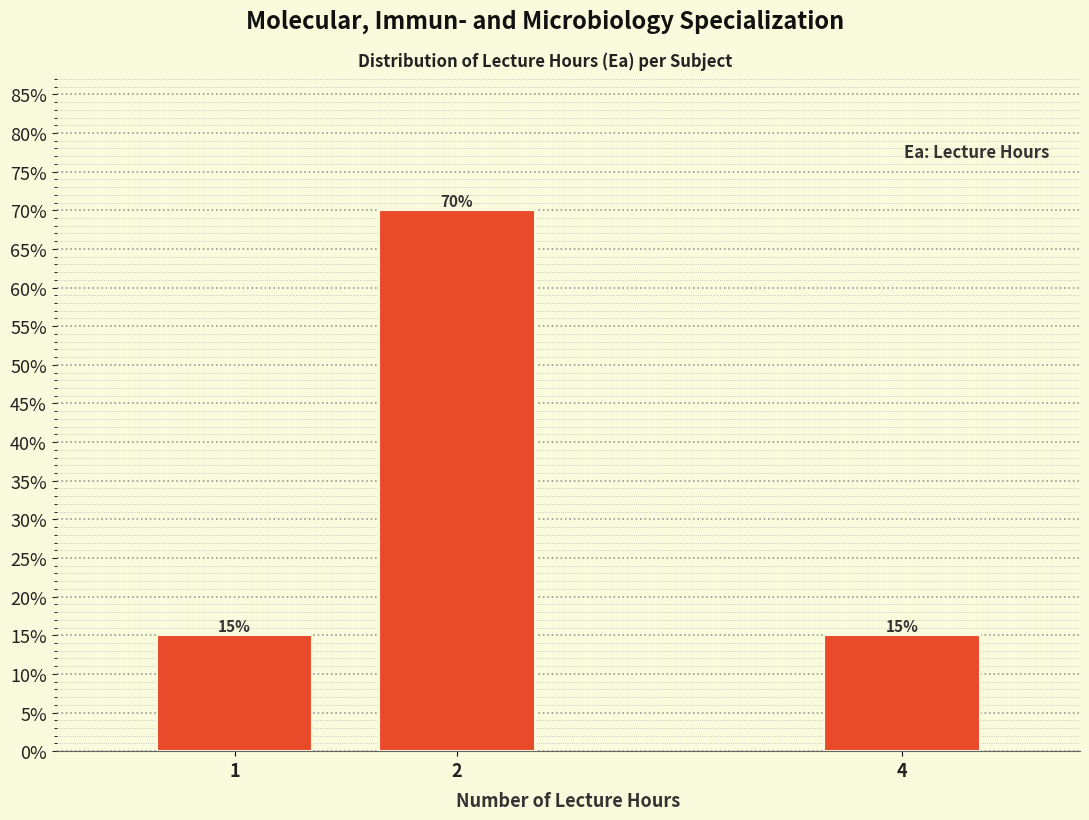

Reading left to right, transcribe all the data shown in this chart.

1=15	2=70	4=15